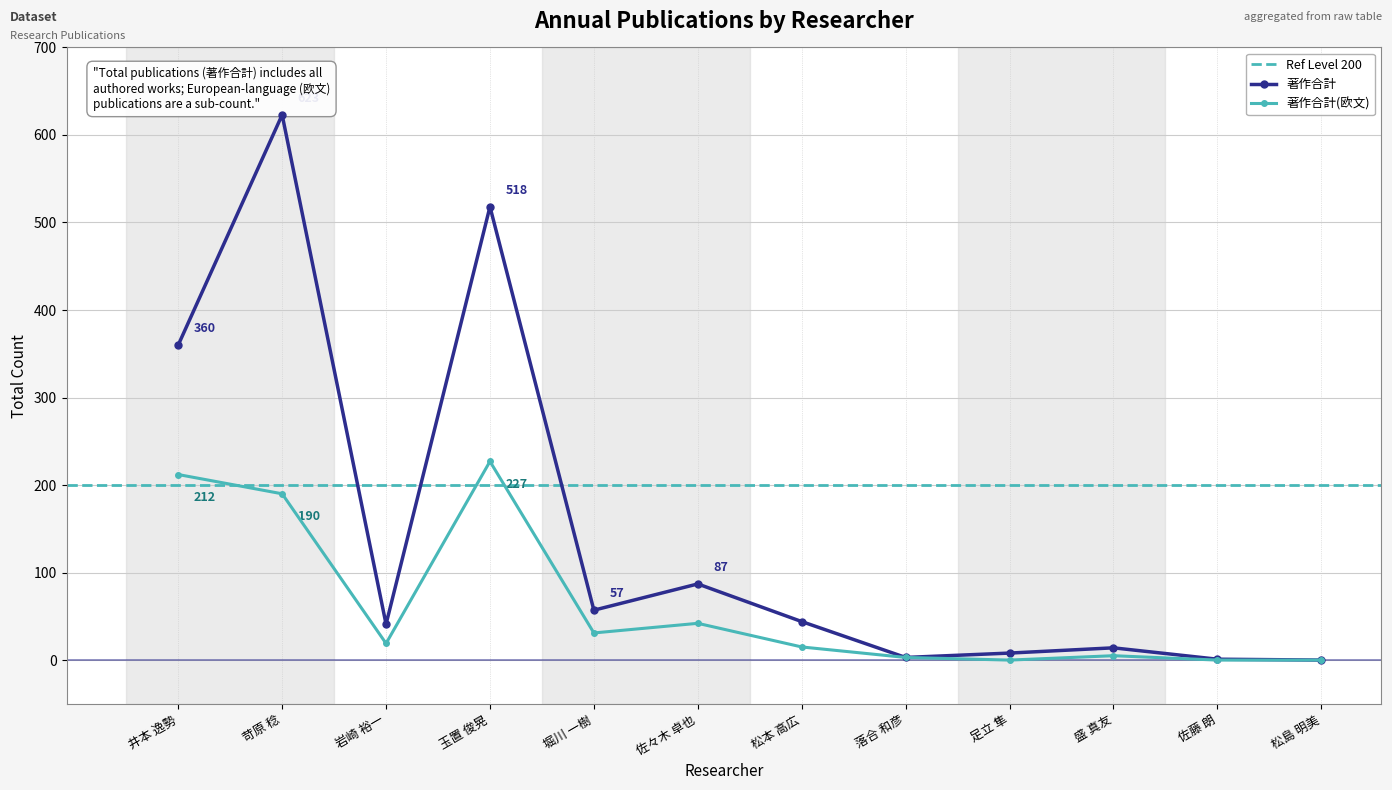

What position from the left is 玉置 俊晃?

4